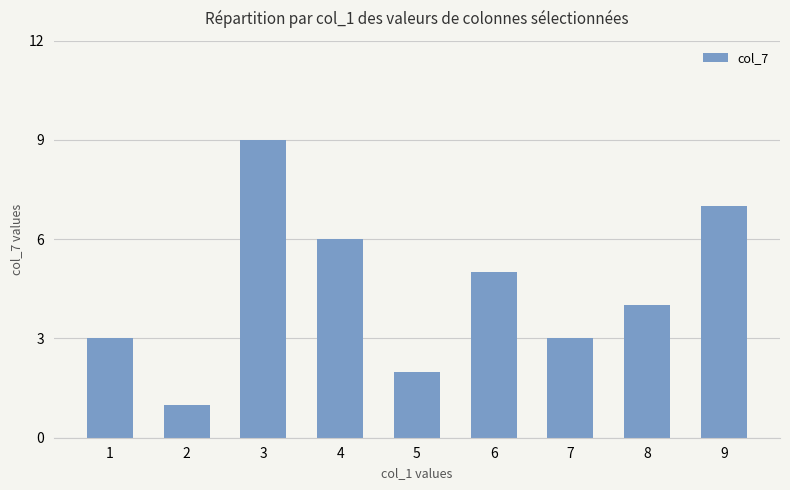

The chart shows a value of 5 at 6. True or false?

True